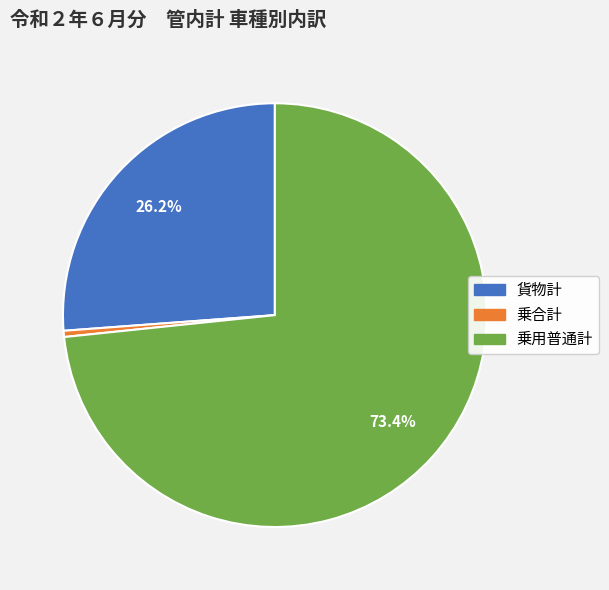

Does any single category account for the majority?

Yes